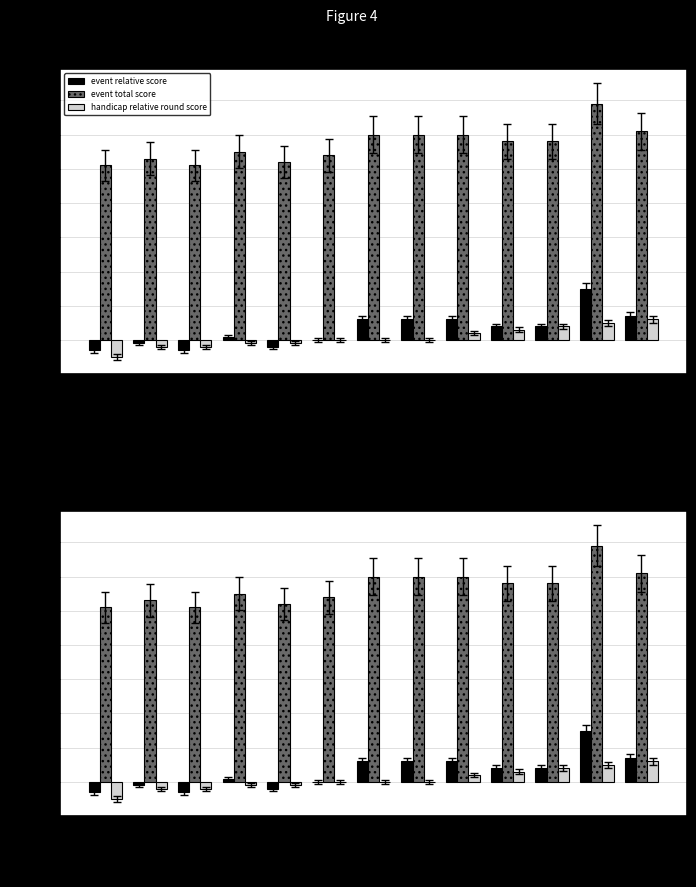

What are all the series names shown in the legend?

event relative score, event total score, handicap relative round score